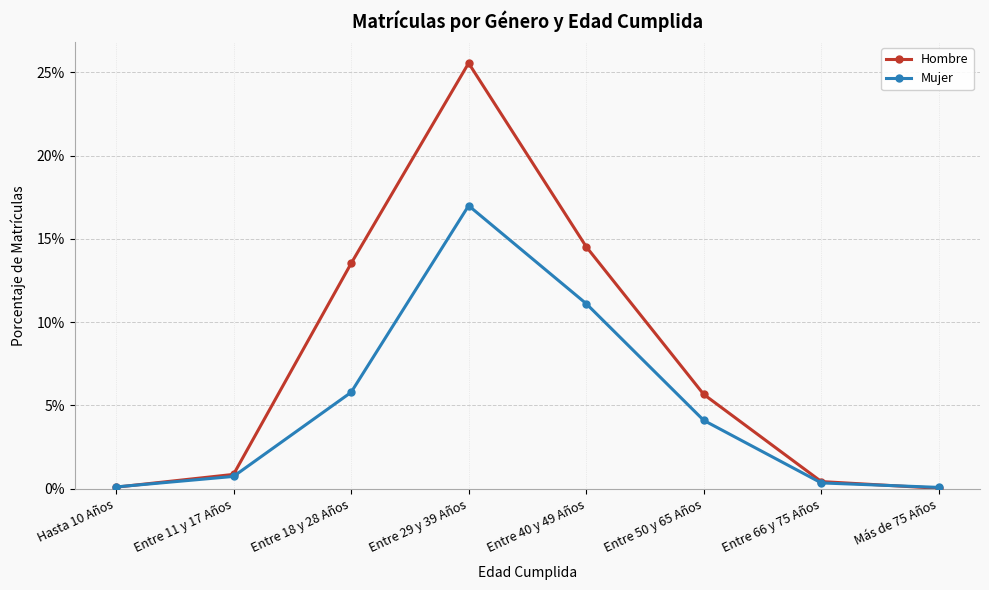

Reading left to right, what are all the values shown in this chart?

Hombre: Hasta 10 Años=0.0	Entre 11 y 17 Años=0.0	Entre 18 y 28 Años=0.1	Entre 29 y 39 Años=0.3	Entre 40 y 49 Años=0.1	Entre 50 y 65 Años=0.1	Entre 66 y 75 Años=0.0	Más de 75 Años=0.0
Mujer: Hasta 10 Años=0.0	Entre 11 y 17 Años=0.0	Entre 18 y 28 Años=0.1	Entre 29 y 39 Años=0.2	Entre 40 y 49 Años=0.1	Entre 50 y 65 Años=0.0	Entre 66 y 75 Años=0.0	Más de 75 Años=0.0